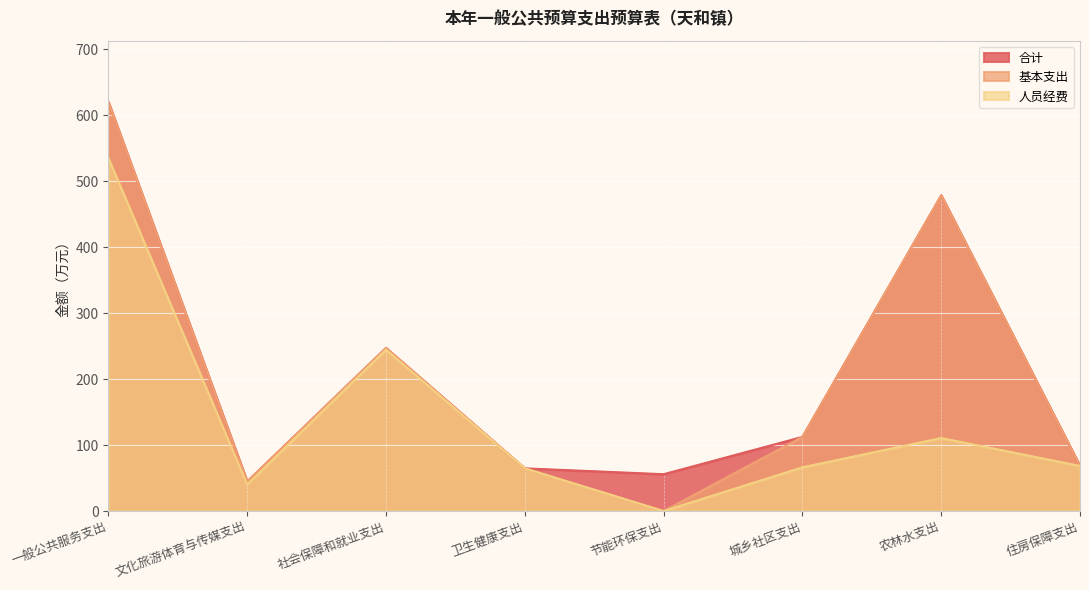

What is the label of the 1st point from the left?

一般公共服务支出